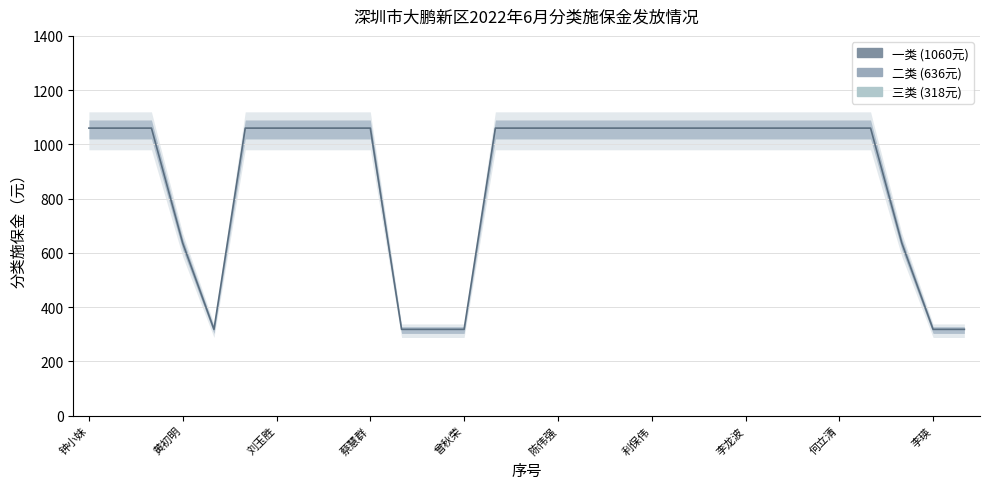

What is the average value?

877